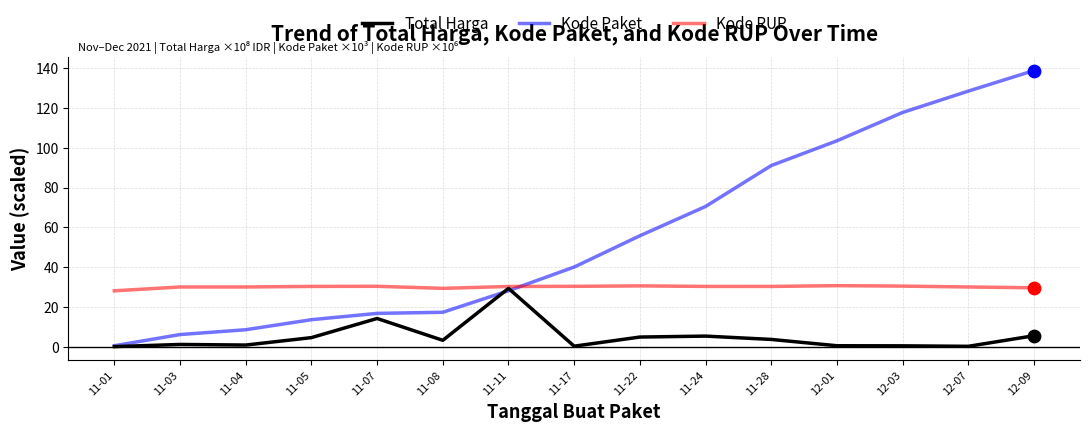

At how many categories does at least one series exceed 50?

7